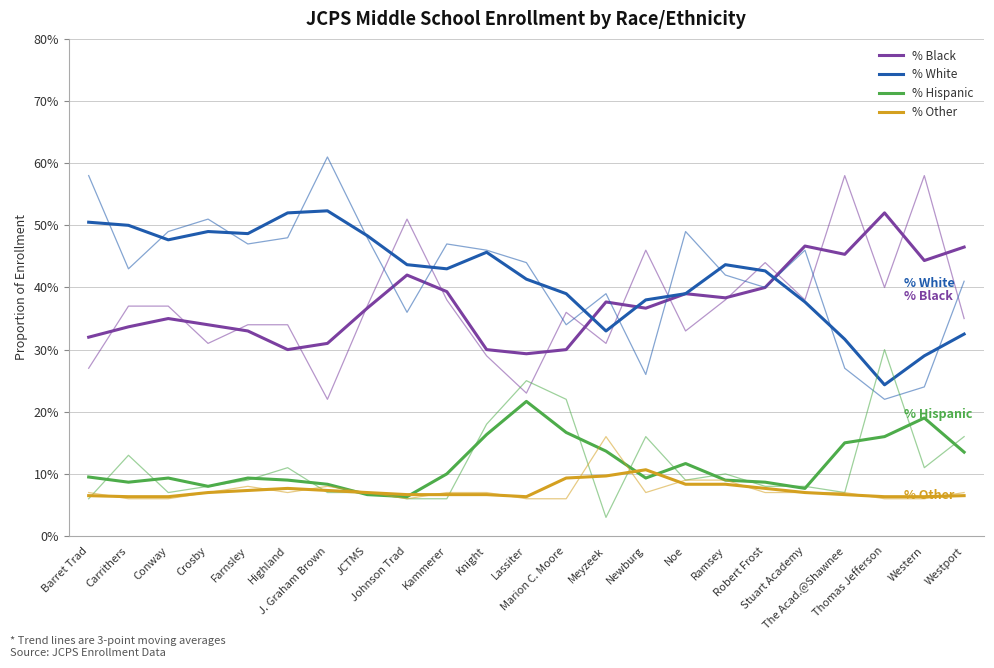

Is this an area chart (filled region under the line)?

No